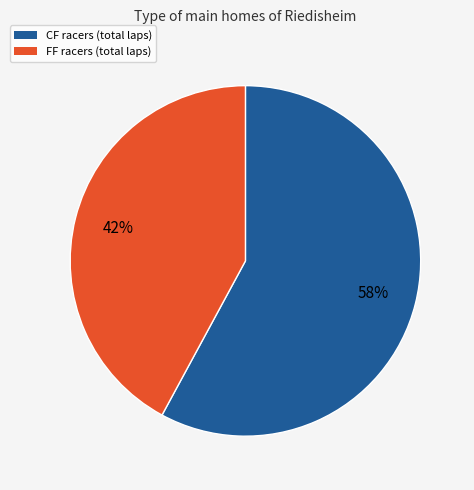

To the nearest percent, what is the average slice percentage?

50%